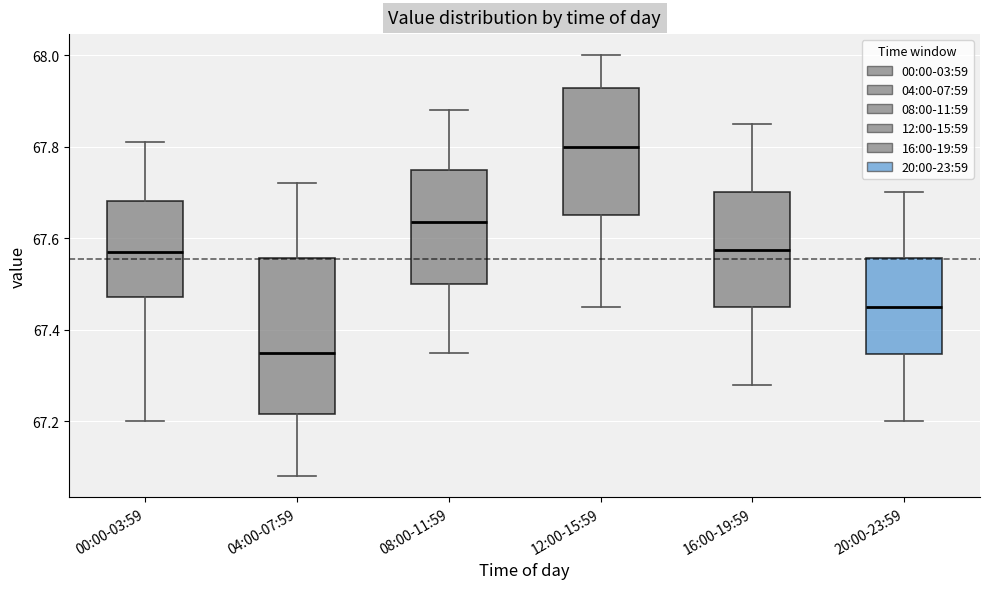

Reading left to right, transcribe this box plot: for each box, give where its median line is, the range the box spans, and where its two whiskers end, as read against the y-axis. The values are not printed on the chart, so give them approximately, as read against the axis.

00:00-03:59: median 67.58, box 67.48 to 67.68, whiskers 67.20 to 67.82
04:00-07:59: median 67.36, box 67.22 to 67.56, whiskers 67.08 to 67.72
08:00-11:59: median 67.64, box 67.50 to 67.76, whiskers 67.36 to 67.88
12:00-15:59: median 67.80, box 67.66 to 67.92, whiskers 67.46 to 68.00
16:00-19:59: median 67.58, box 67.46 to 67.70, whiskers 67.28 to 67.86
20:00-23:59: median 67.46, box 67.34 to 67.56, whiskers 67.20 to 67.70